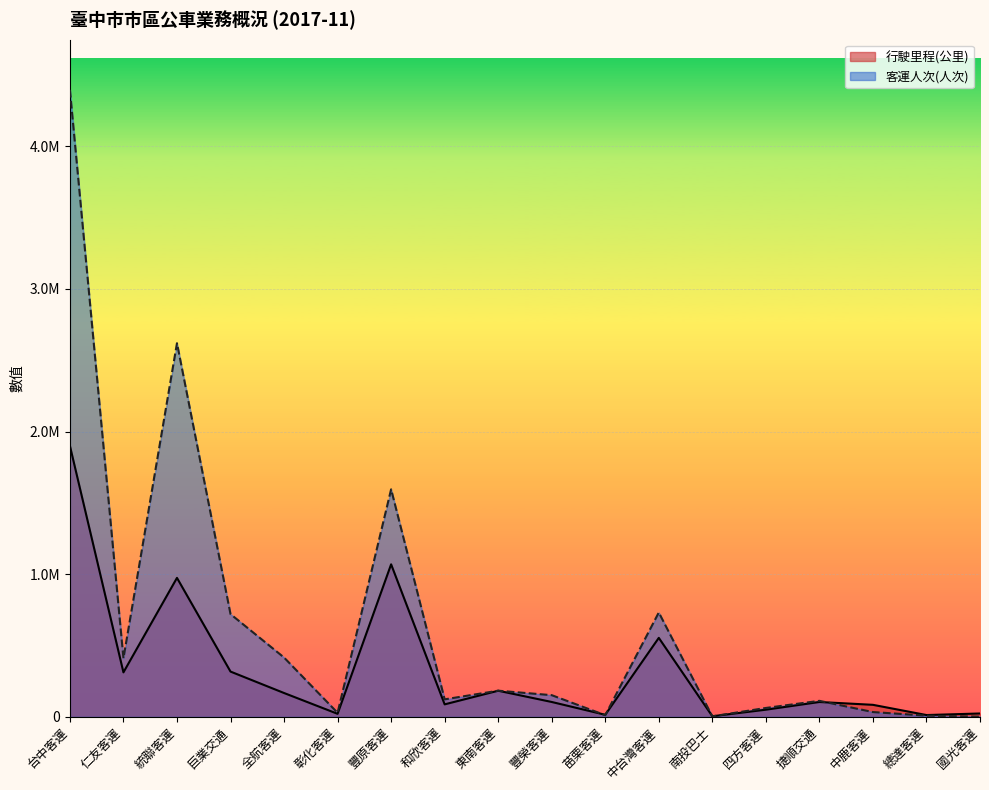

Rank the series by their maximum value, from lowest to highest.

行駛里程(公里), 客運人次(人次)